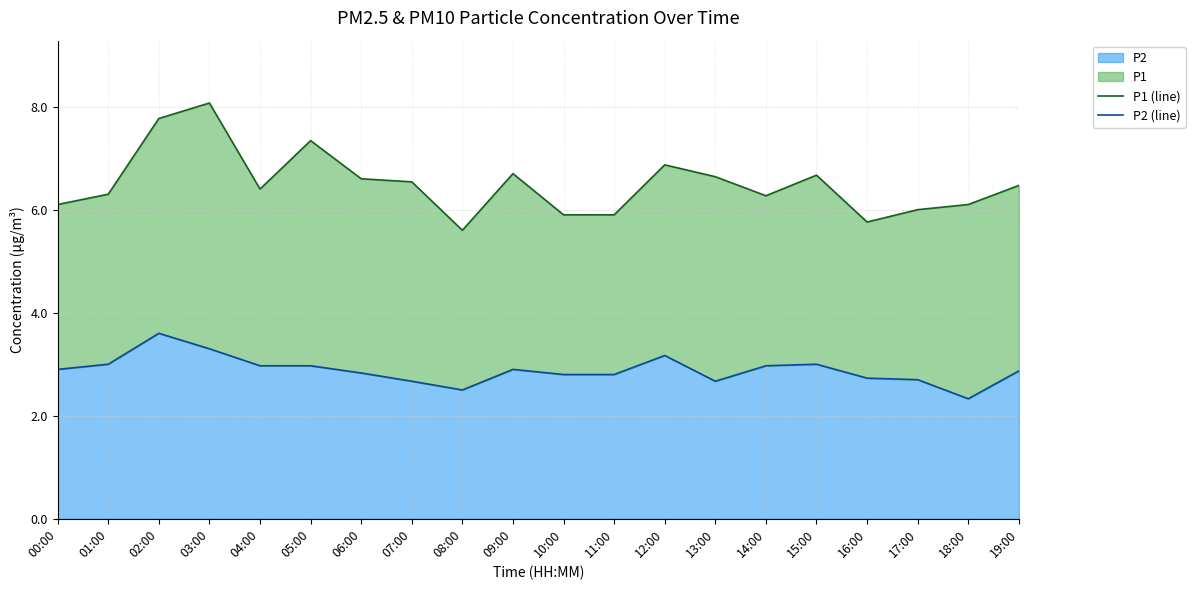

Which category has the highest value across all series?

03:00